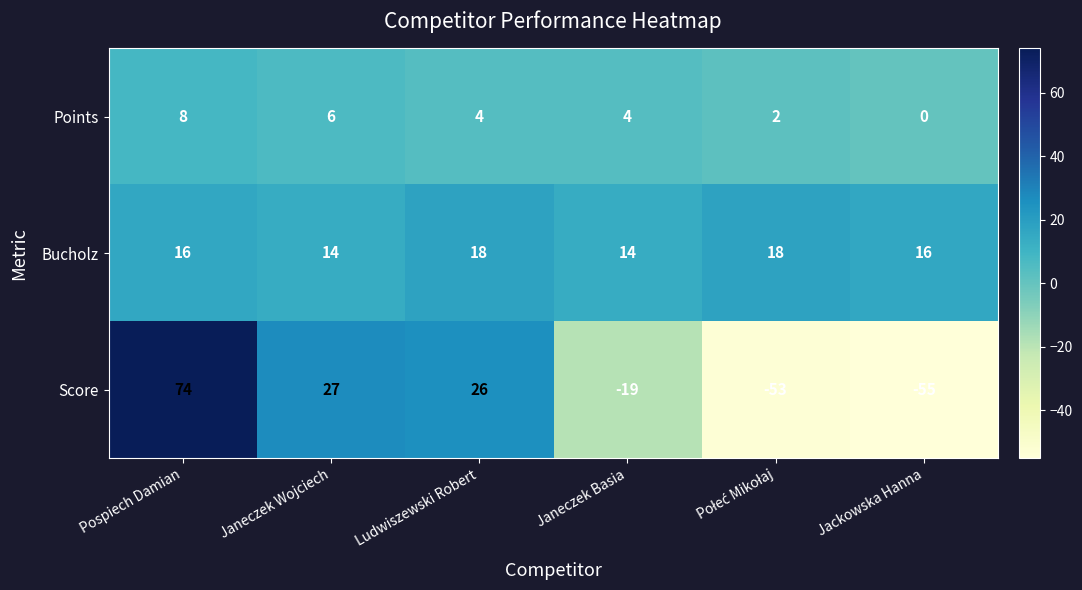

What is the difference between the maximum and second lowest values in the Score series?

127